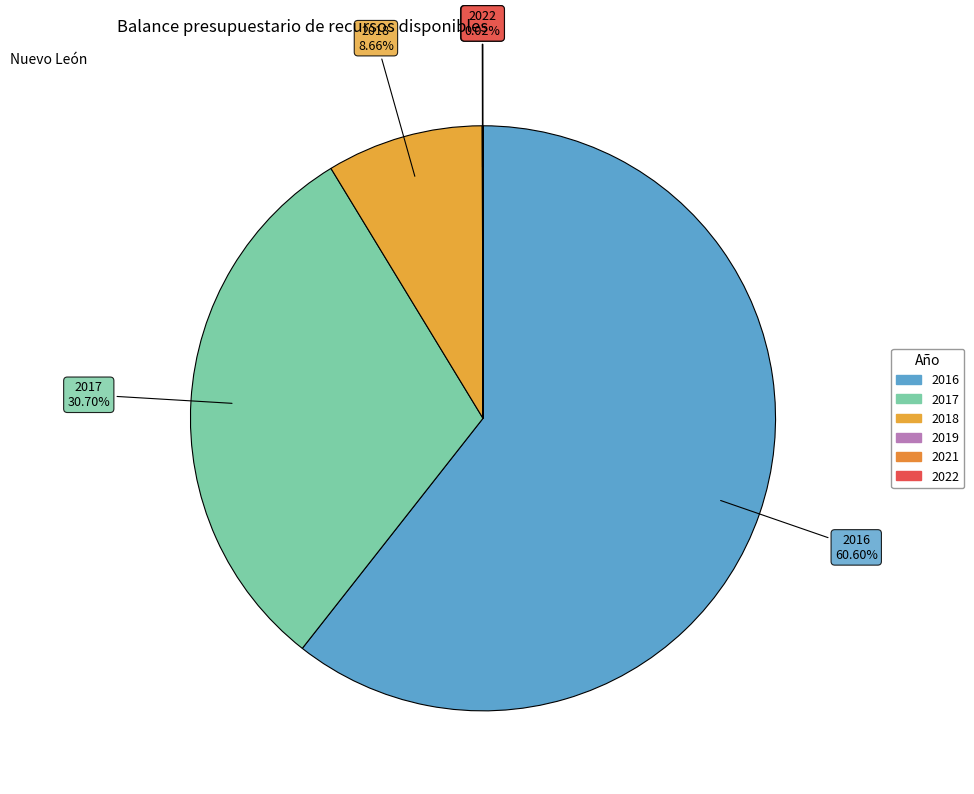

The 2017 slice represents 25% of the pie. True or false?

False